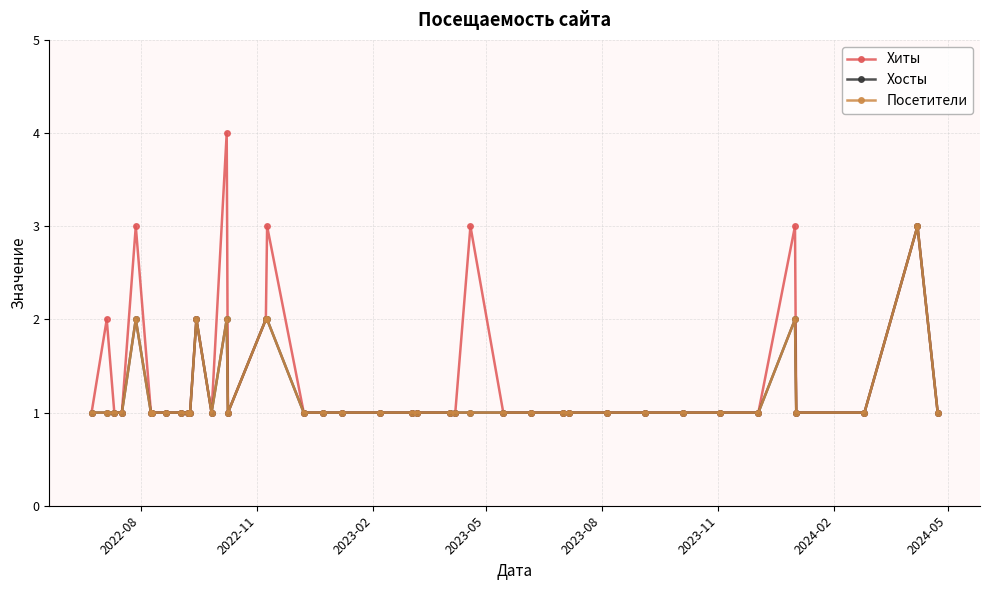

True or false: Хосты and Посетители intersect in this chart.

False